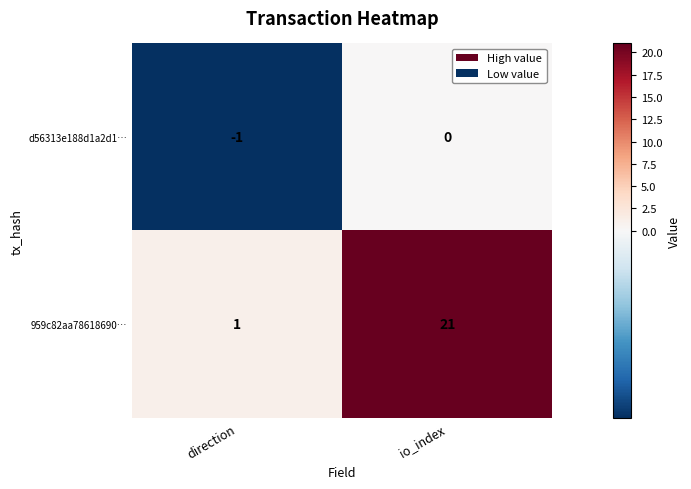

Which series has the largest range (max minus min)?

959c82aa78618690…